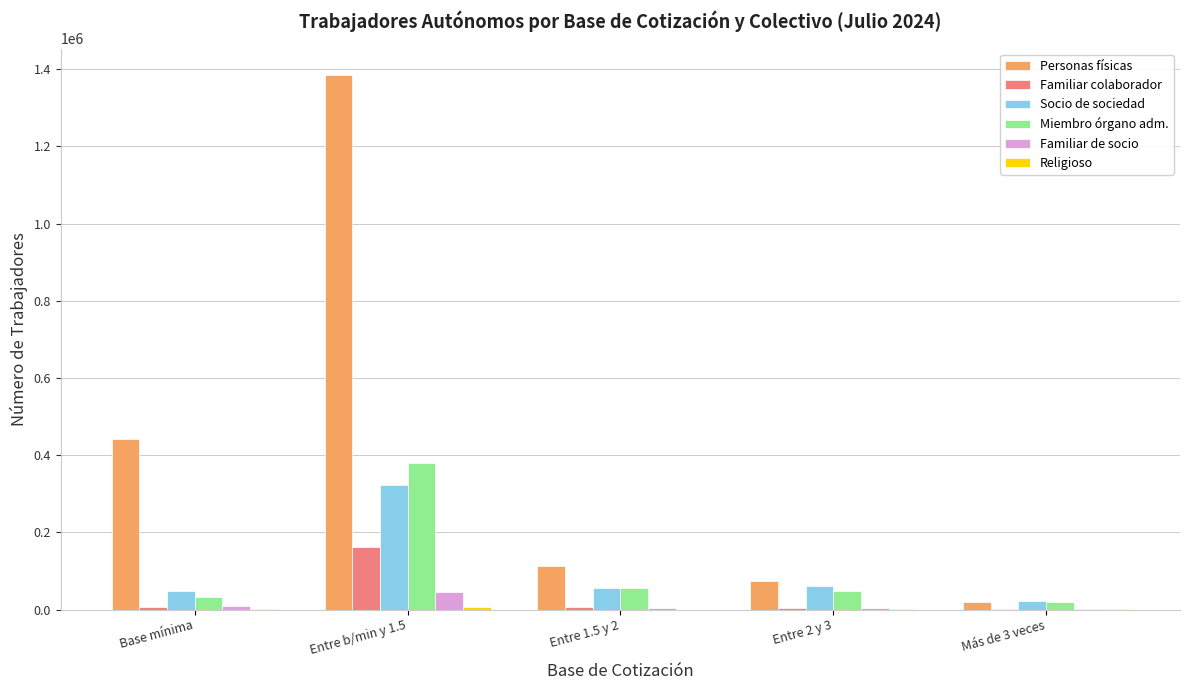

What is the maximum value shown in the chart?

1384431